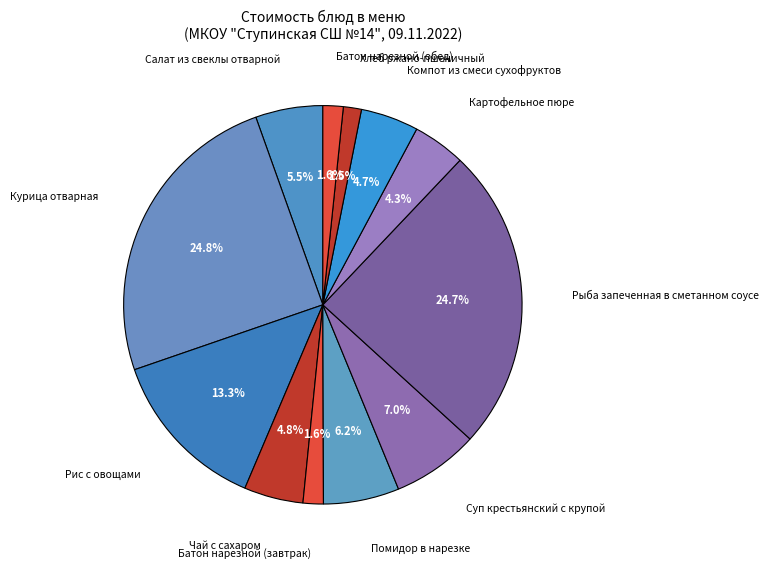

Count the number of slices in the pie.

12